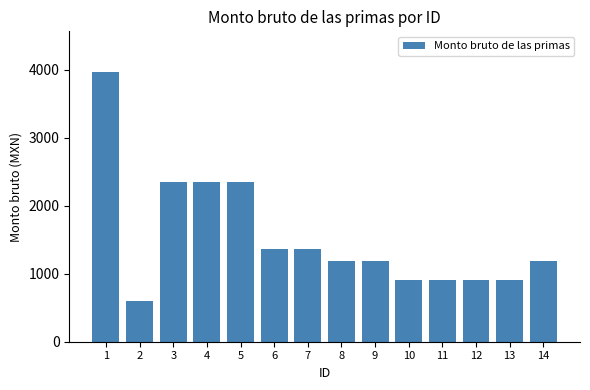

What is the ratio of the value at 9 to the value at 7?

0.9